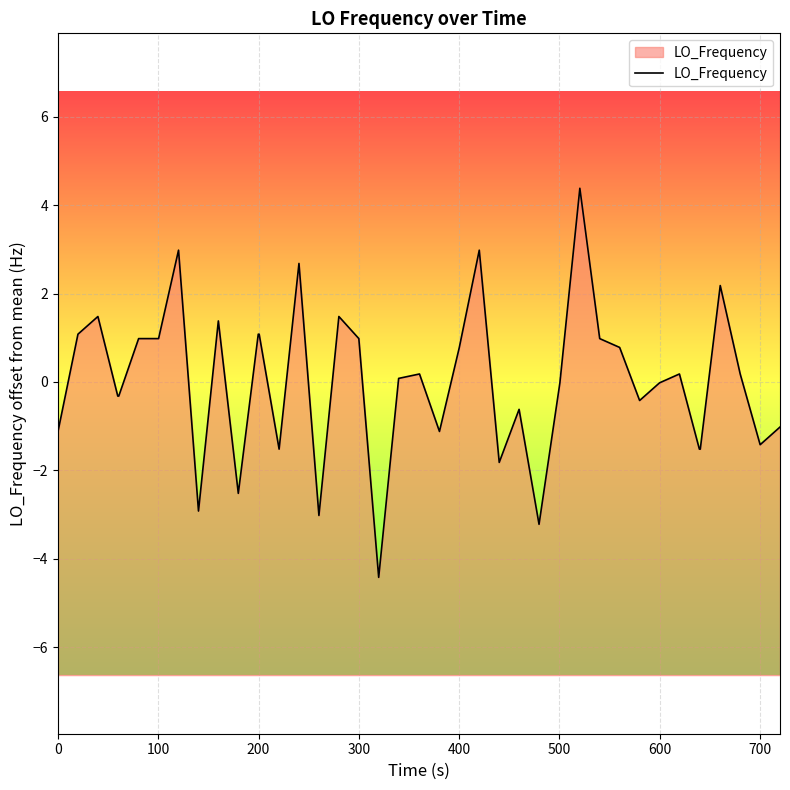

What is the change in value from 19 to 31?

-0.5